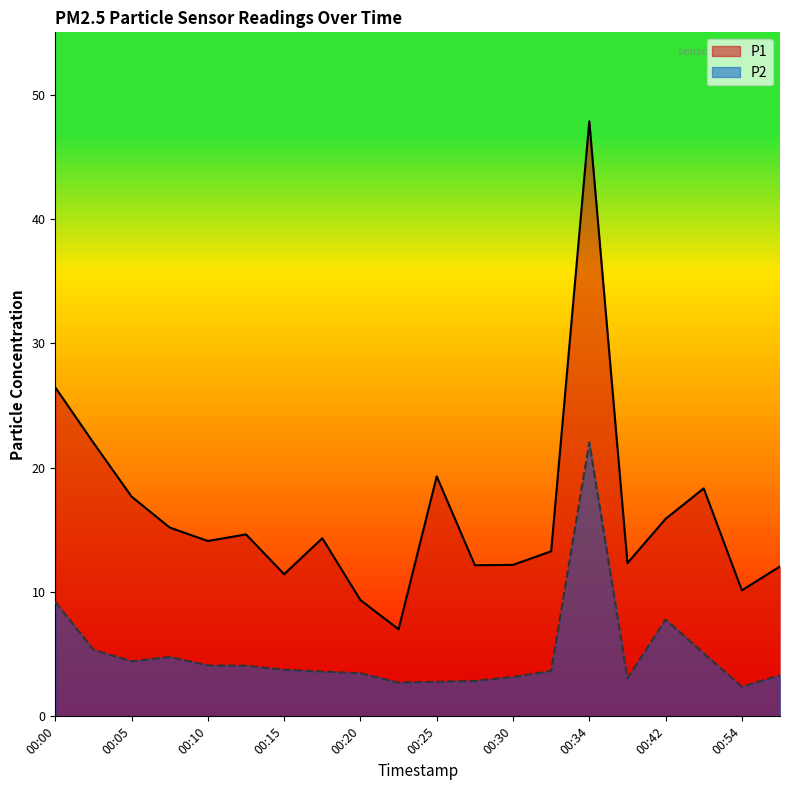

What is the difference between the P2 values at 00:30 and 00:27?

0.3